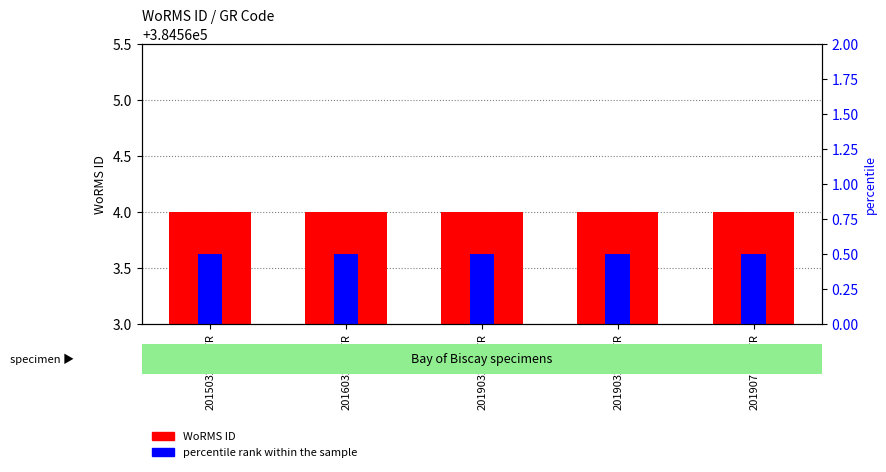

Reading left to right, list all the values displayed in this chart.

WoRMS ID: 384564.0	384564.0	384564.0	384564.0	384564.0
percentile rank within the sample: 0.5	0.5	0.5	0.5	0.5